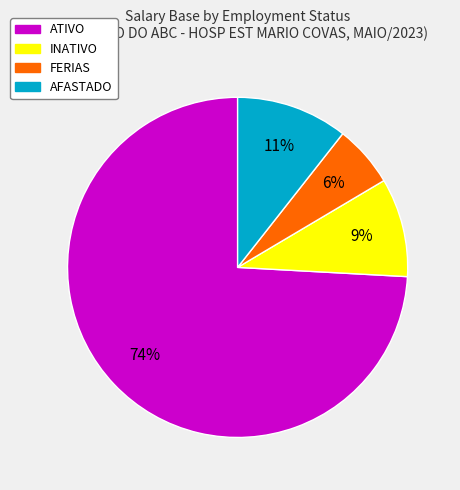

To the nearest percent, what is the difference between the largest and smallest slice percentages?

68%